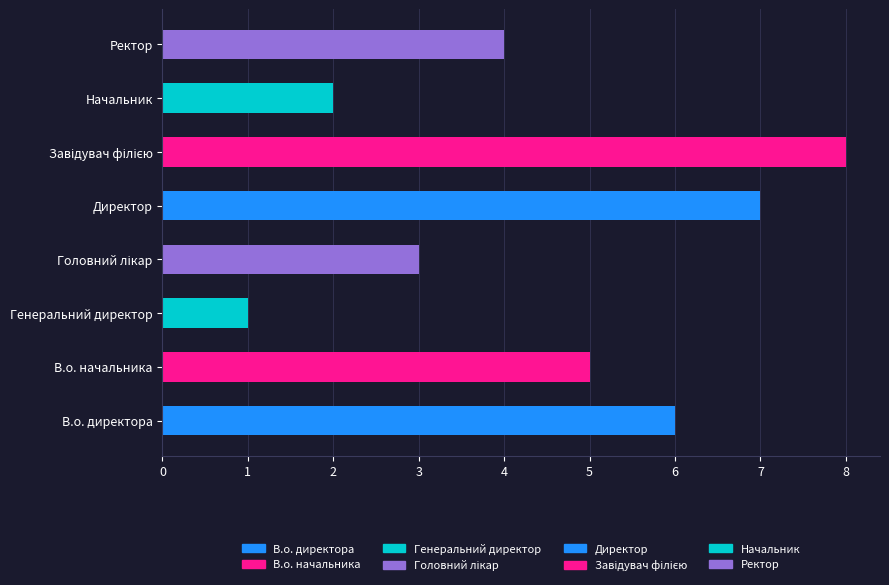

Where does the data first go above 5?

В.о. директора